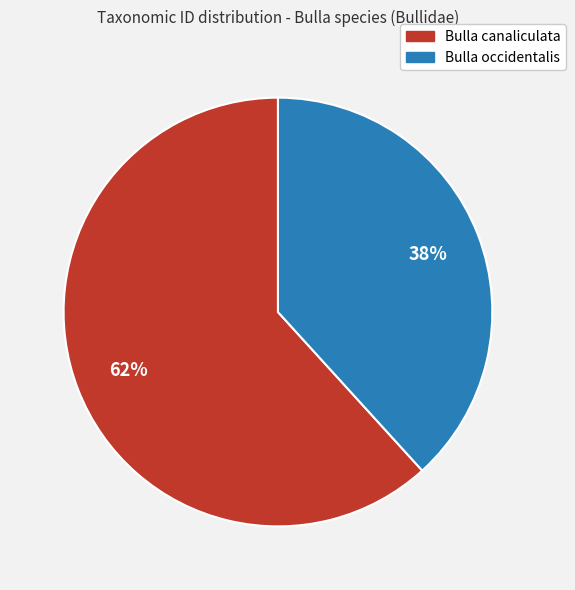

Which category has the smallest portion of the pie?

Bulla occidentalis